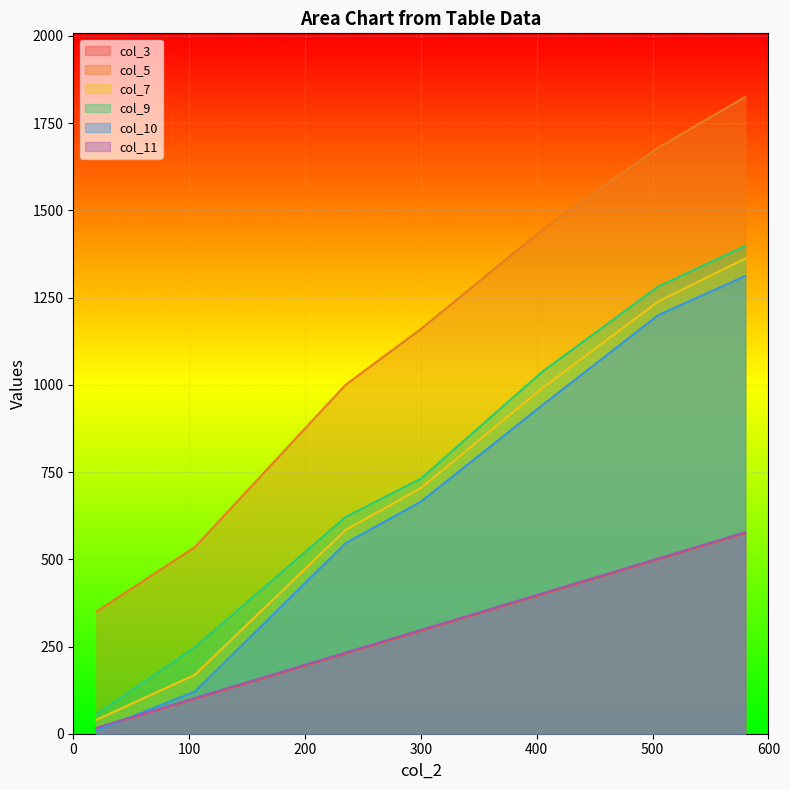

At how many categories does at least one series exceed 326?

7